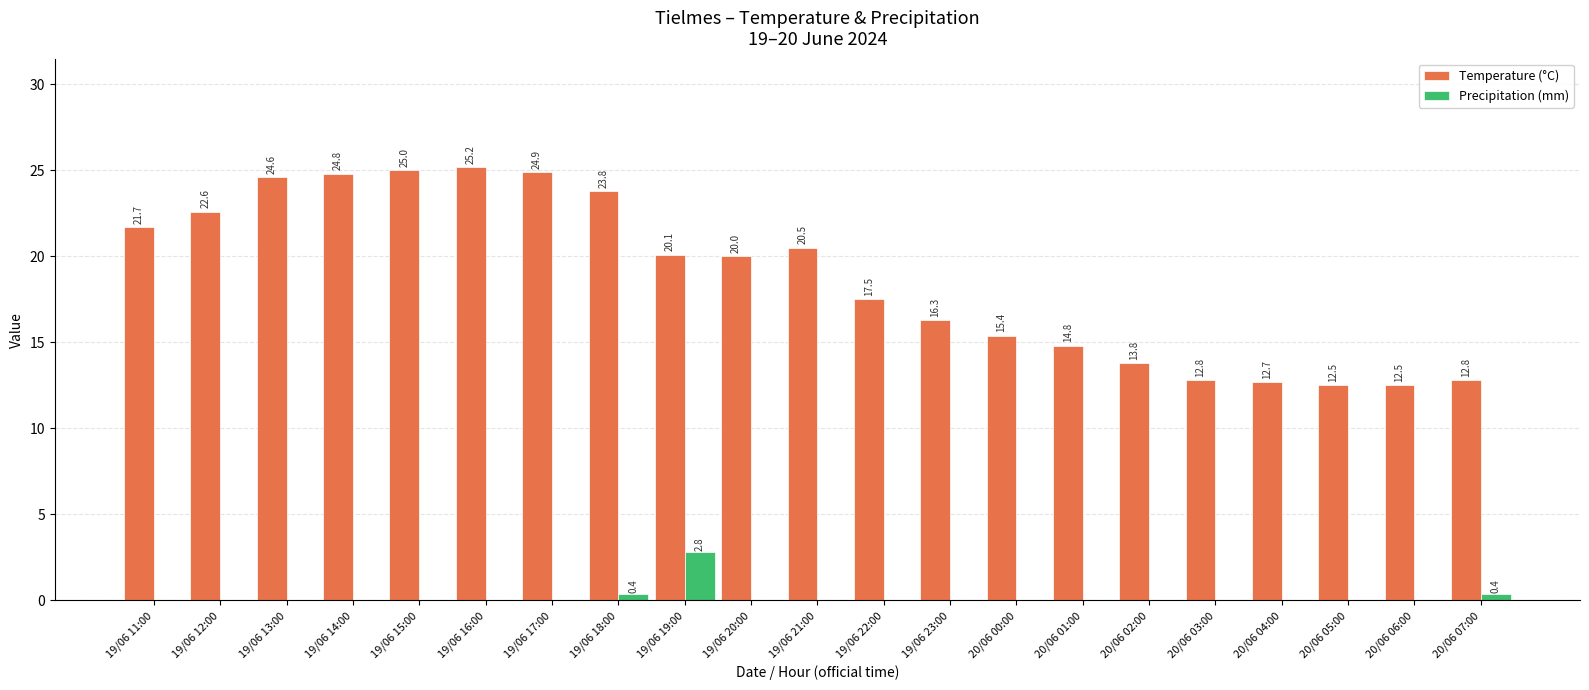

True or false: Temperature (°C) has a value of 12.5 at 20/06 05:00.

True